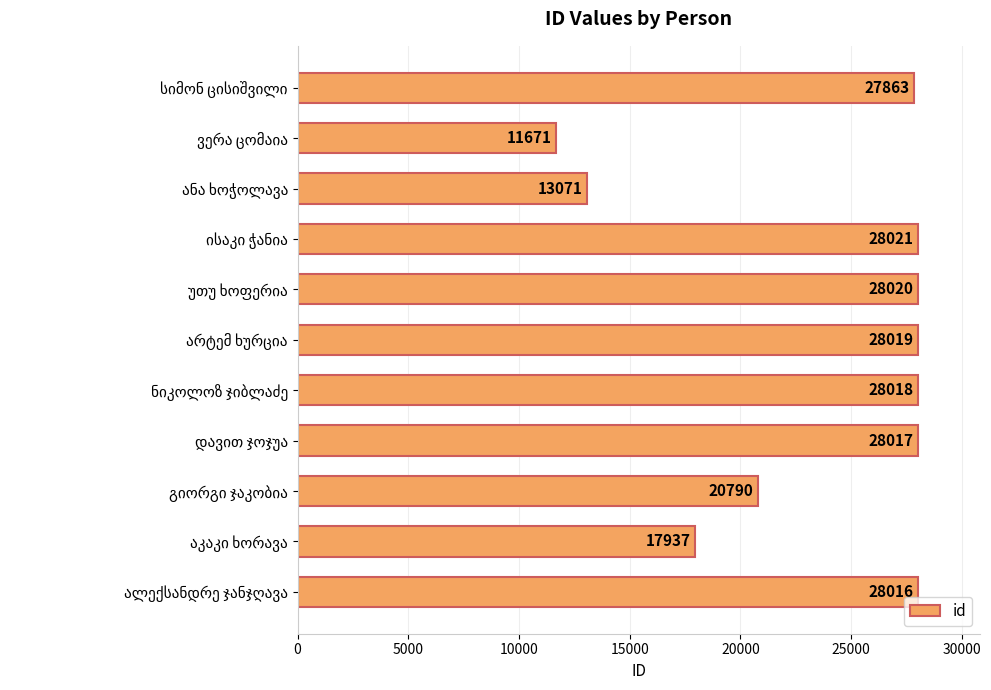

What is the maximum value shown in the chart?

28021